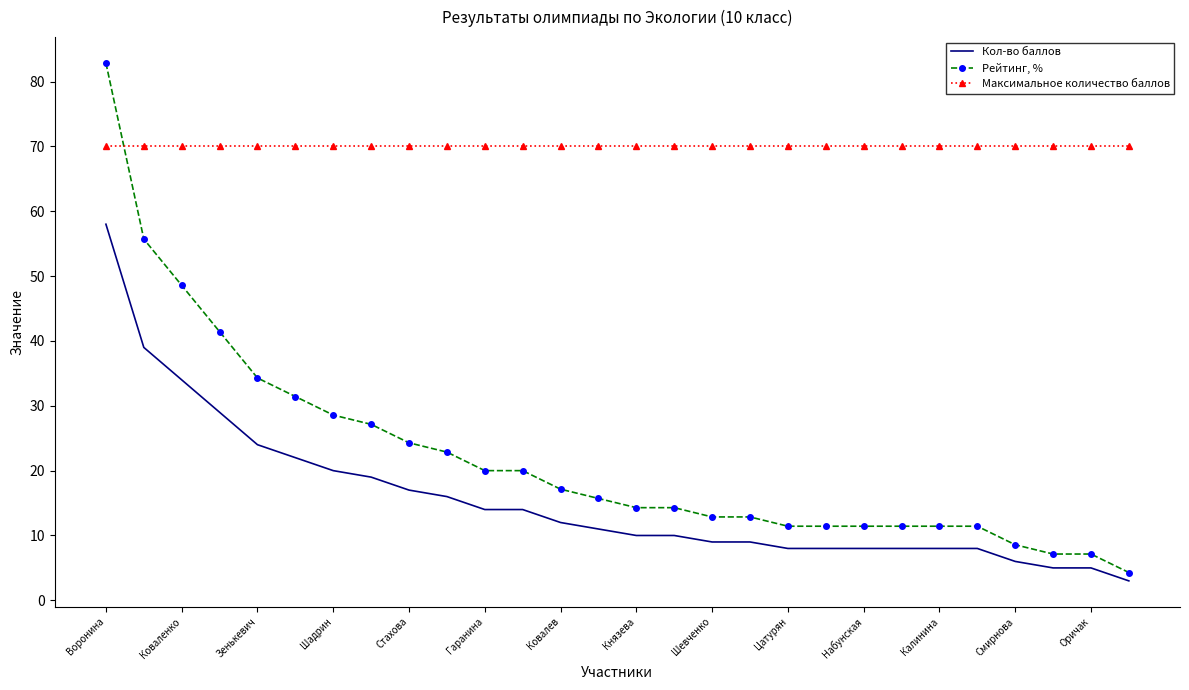

List the series in order of their peak value, lowest first.

Кол-во баллов, Максимальное количество баллов, Рейтинг, %